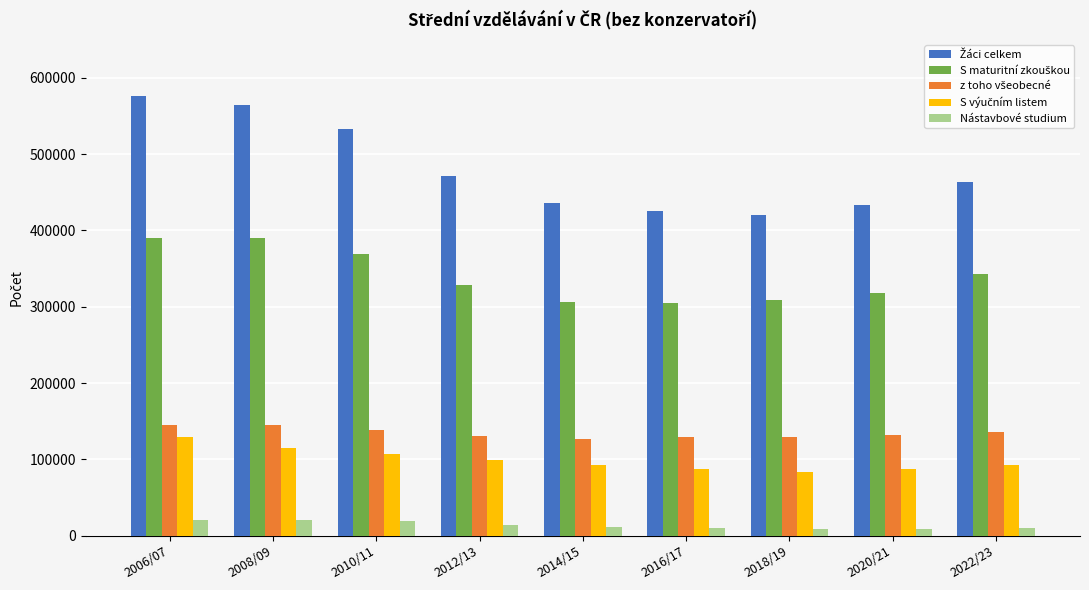

At how many categories does at least one series exceed 274717?

9